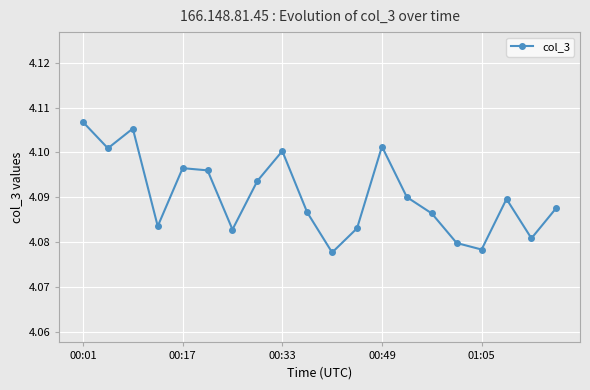

What is the sum of all values?

81.8